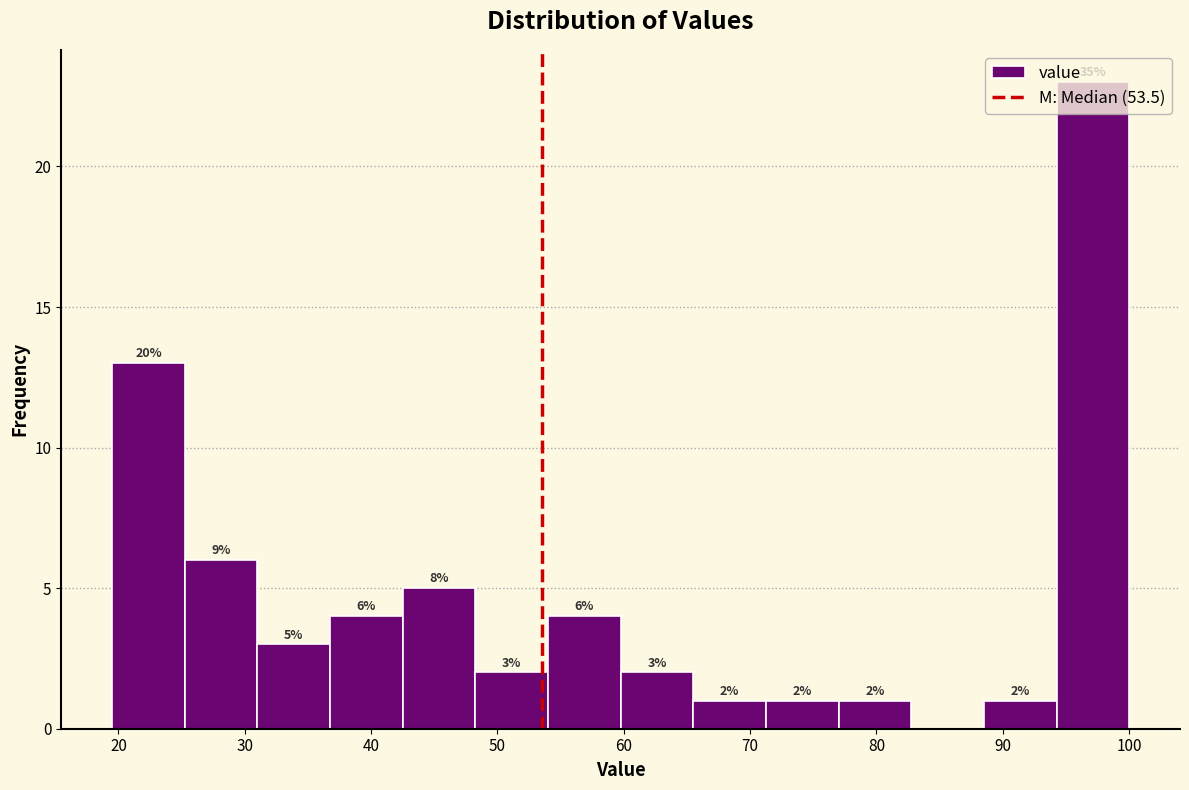

Which range on the x-axis has the tallest bar?

94 to 100